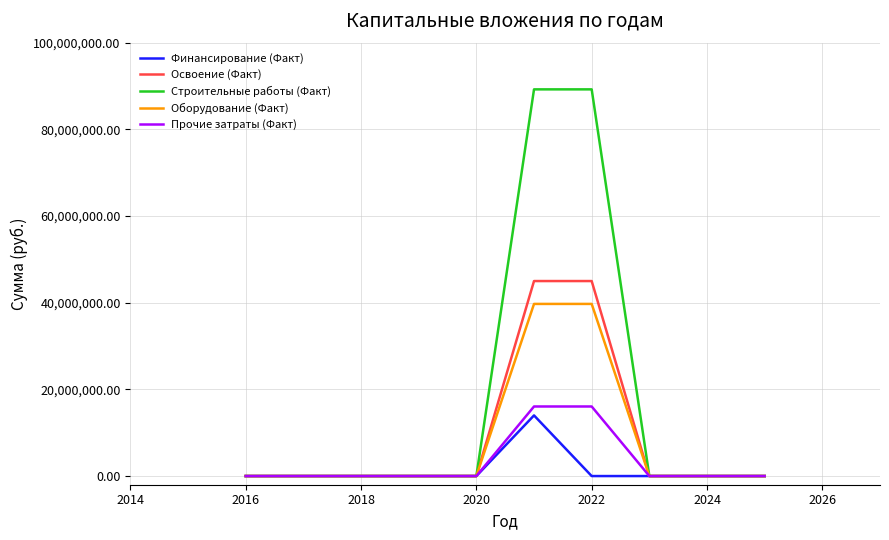

What are all the series names shown in the legend?

Финансирование (Факт), Освоение (Факт), Строительные работы (Факт), Оборудование (Факт), Прочие затраты (Факт)